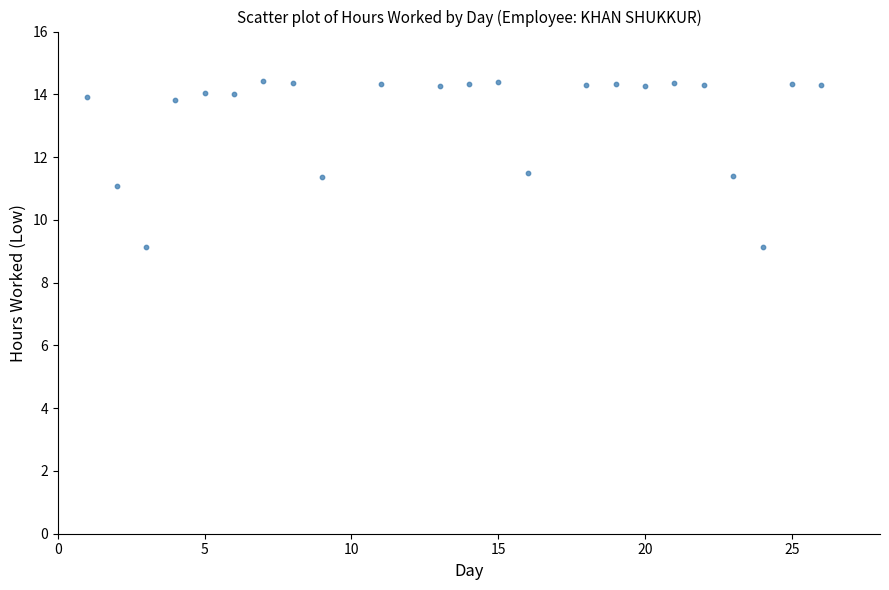

What is the range of X values (max minus min)?

25.0